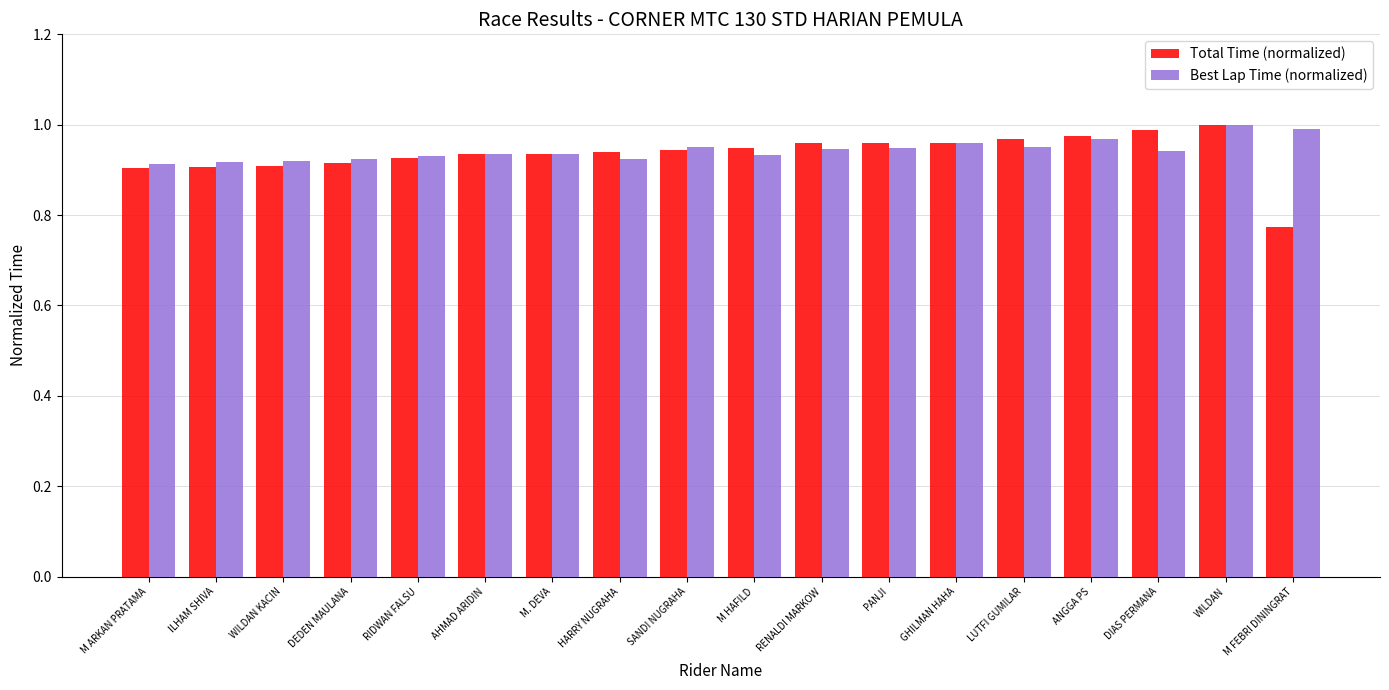

At which category does the chart reach its peak across all series?

WILDAN